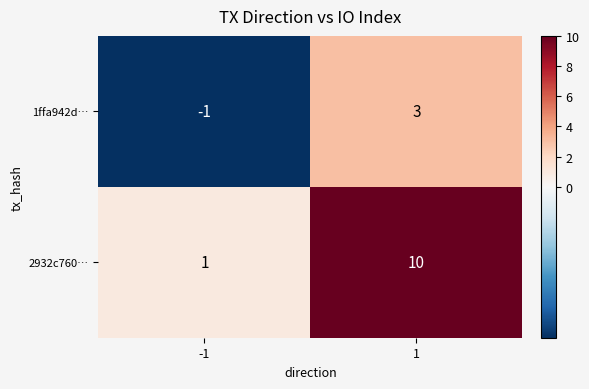

At which category is the sum across all series the highest?

1